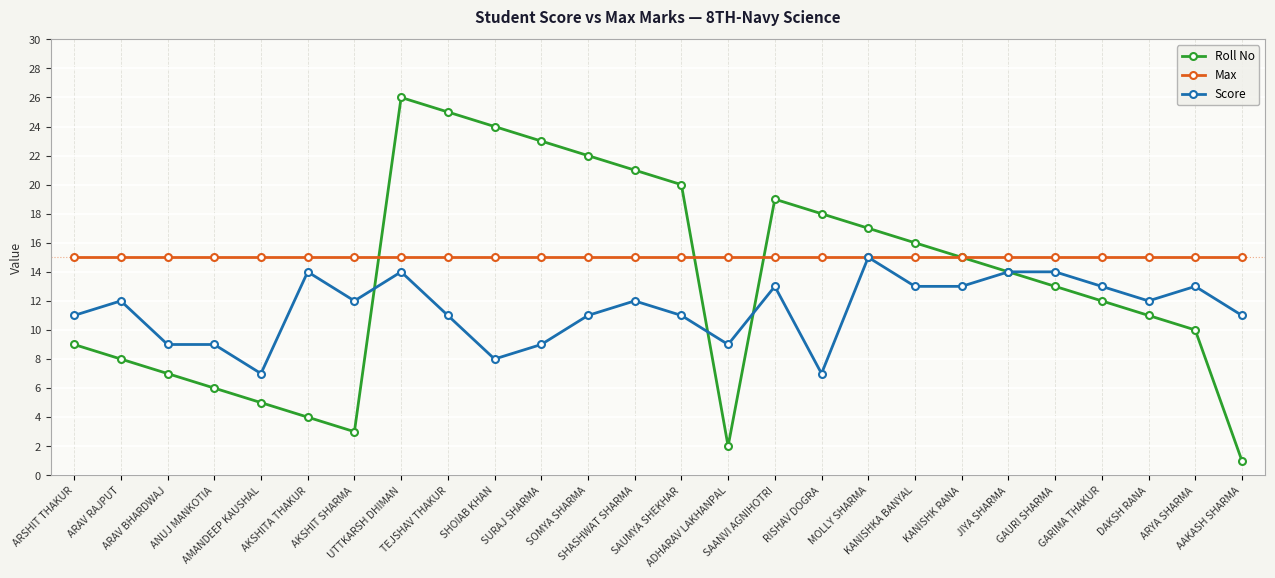

Which series has the largest total across all categories?

Max